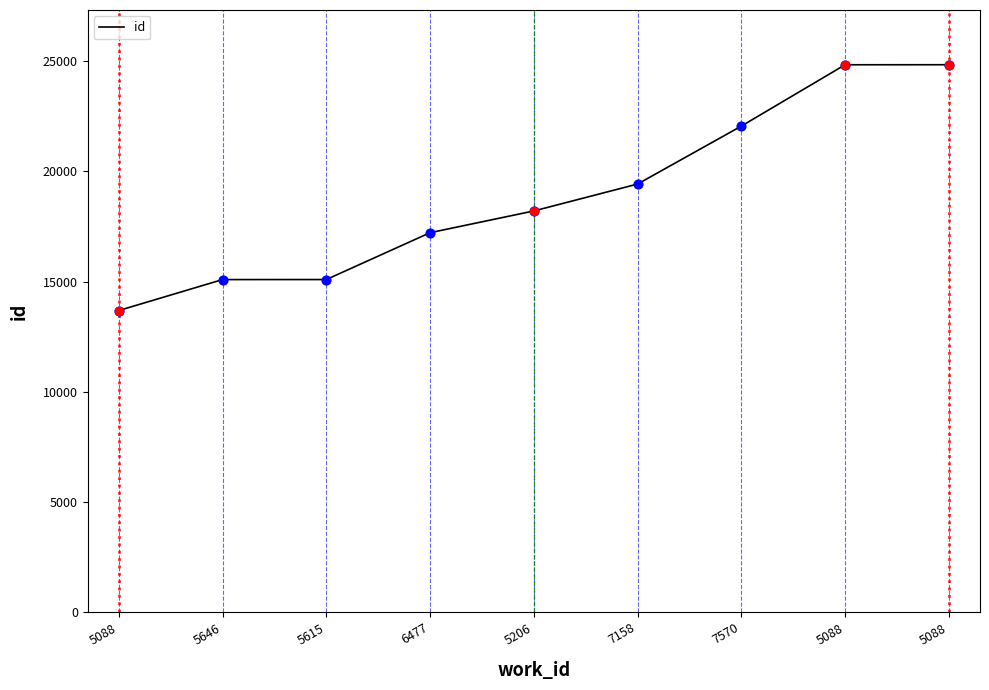

Between 5646 and 7158, which is larger?

7158